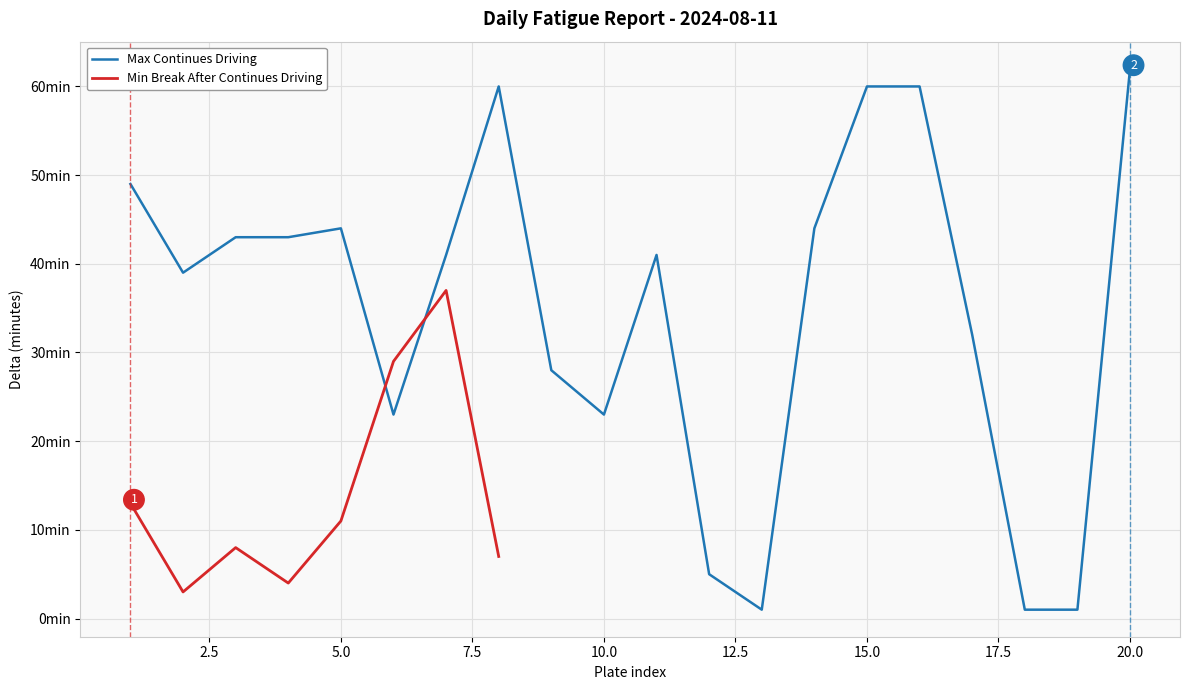

Which series has the largest total across all categories?

Max Continues Driving